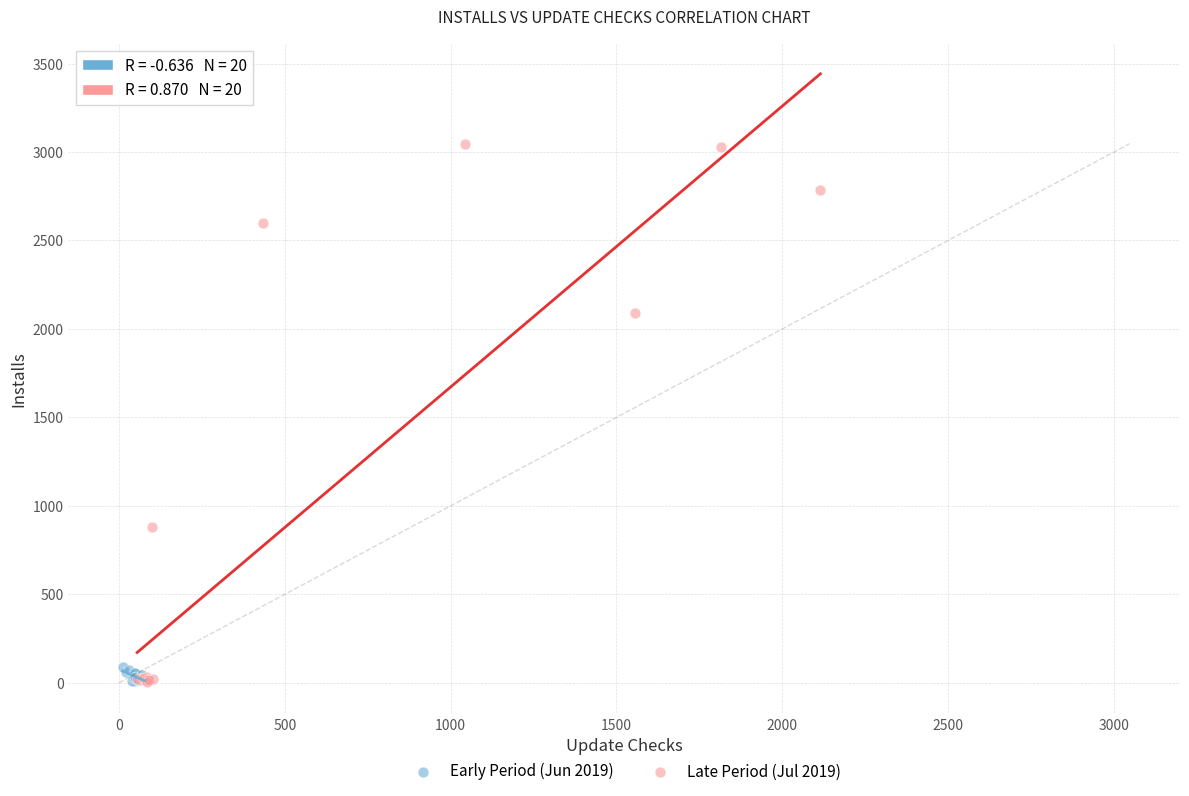

Which series has the largest Y range (max minus min)?

Late Period (Jul 2019)